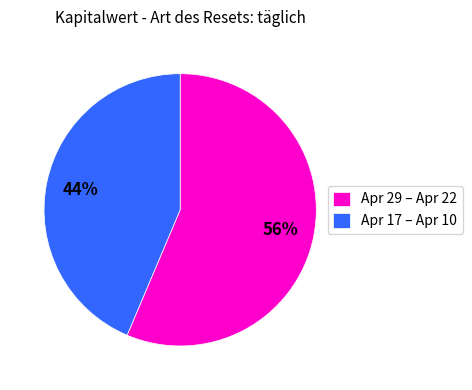

The Apr 17 – Apr 10 slice represents 33% of the pie. True or false?

False